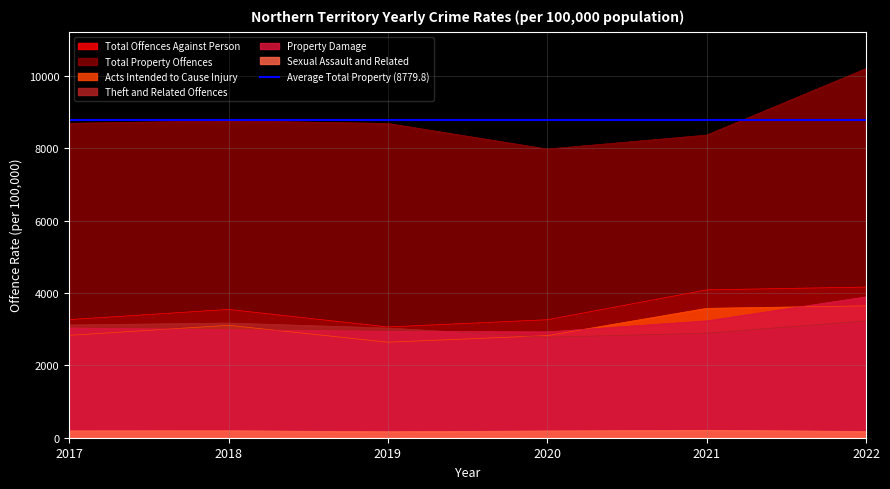

What is the smallest value displayed?

165.3